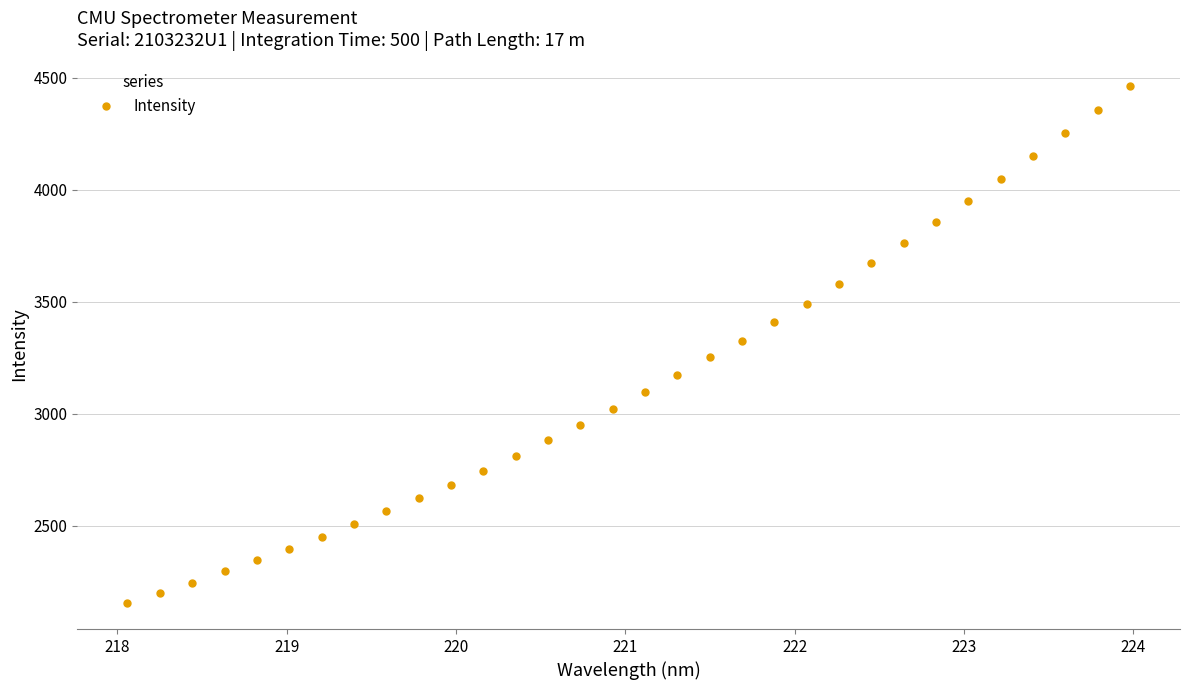

Does the chart have visible grid lines?

Yes